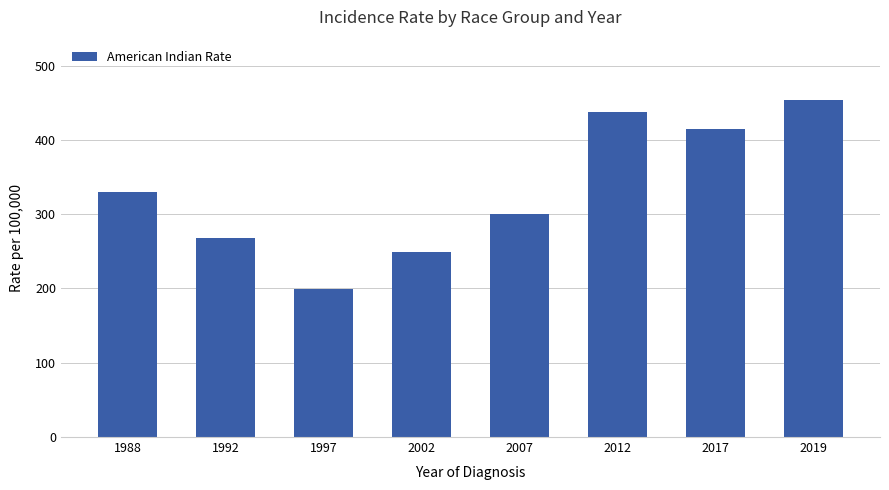

Reading left to right, what are all the values shown in this chart?

1988=329.7	1992=268.2	1997=199.5	2002=248.6	2007=300.0	2012=437.8	2017=414.6	2019=453.2